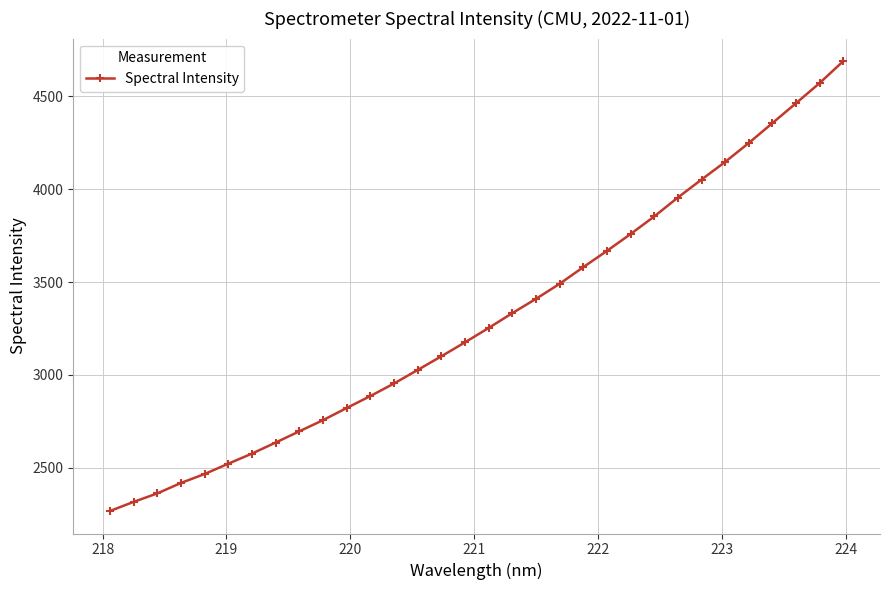

What is the difference between the maximum and minimum values?

2422.7